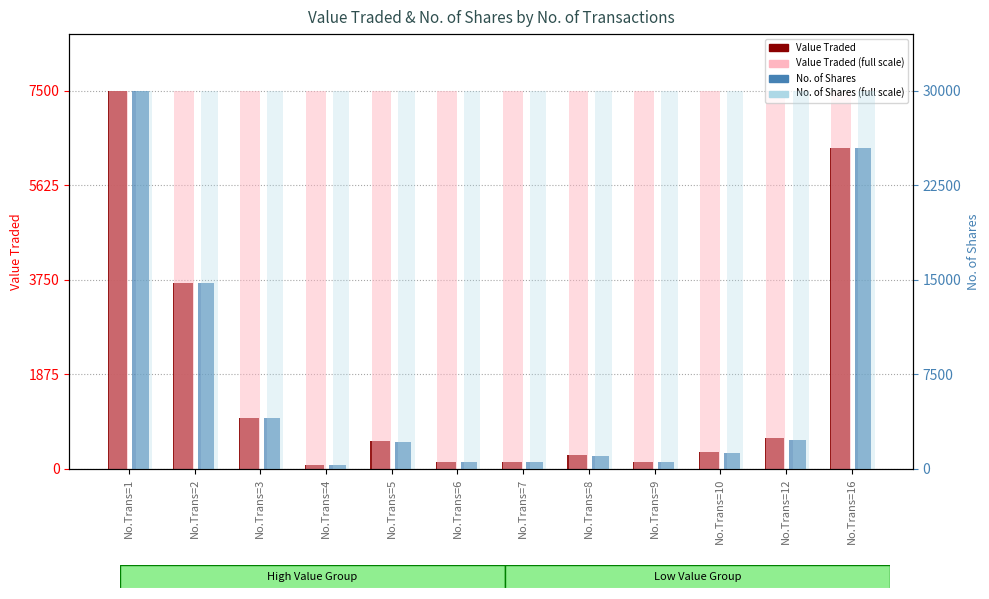

Reading left to right, what are all the values shown in this chart?

Value Traded: 7500	3680	1008	81	546	130	130	271	131	326	606	6367
Value Traded (full scale): 7500	7500	7500	7500	7500	7500	7500	7500	7500	7500	7500	7500
No. of Shares: 30000	14720	4031	323	2100	501	501	1042	505	1252	2245	25469
No. of Shares (full scale): 30000	30000	30000	30000	30000	30000	30000	30000	30000	30000	30000	30000